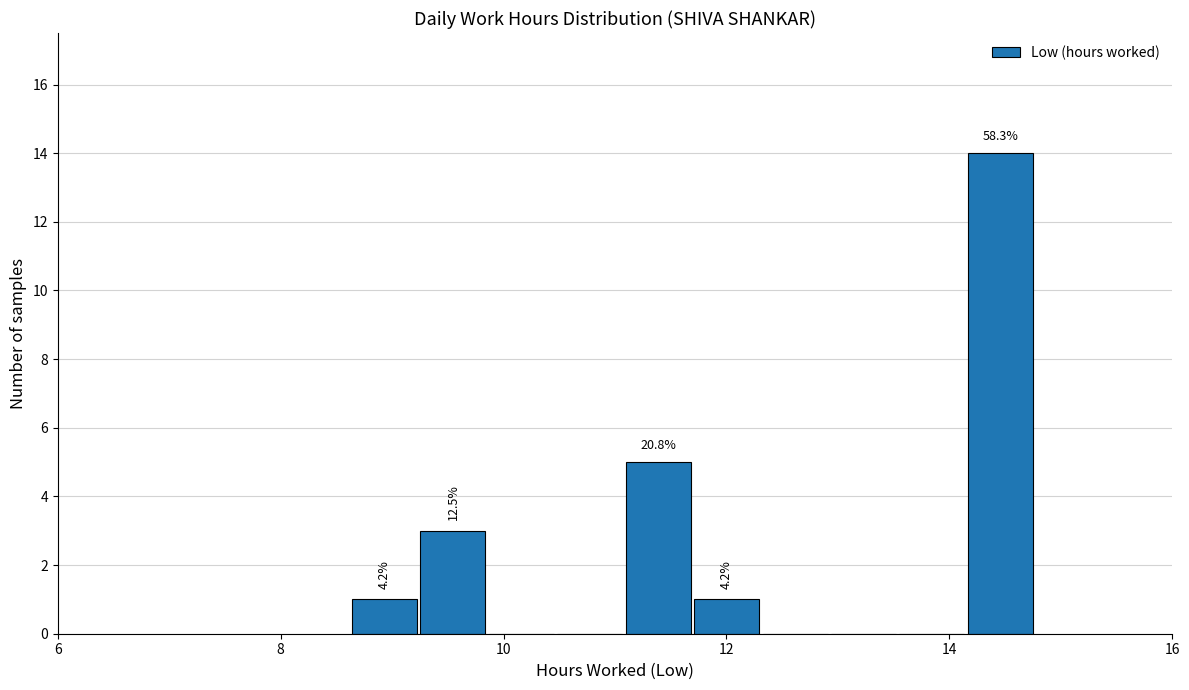

Read against the x-axis, roughly where is the centre of the tallest bar?

14.4